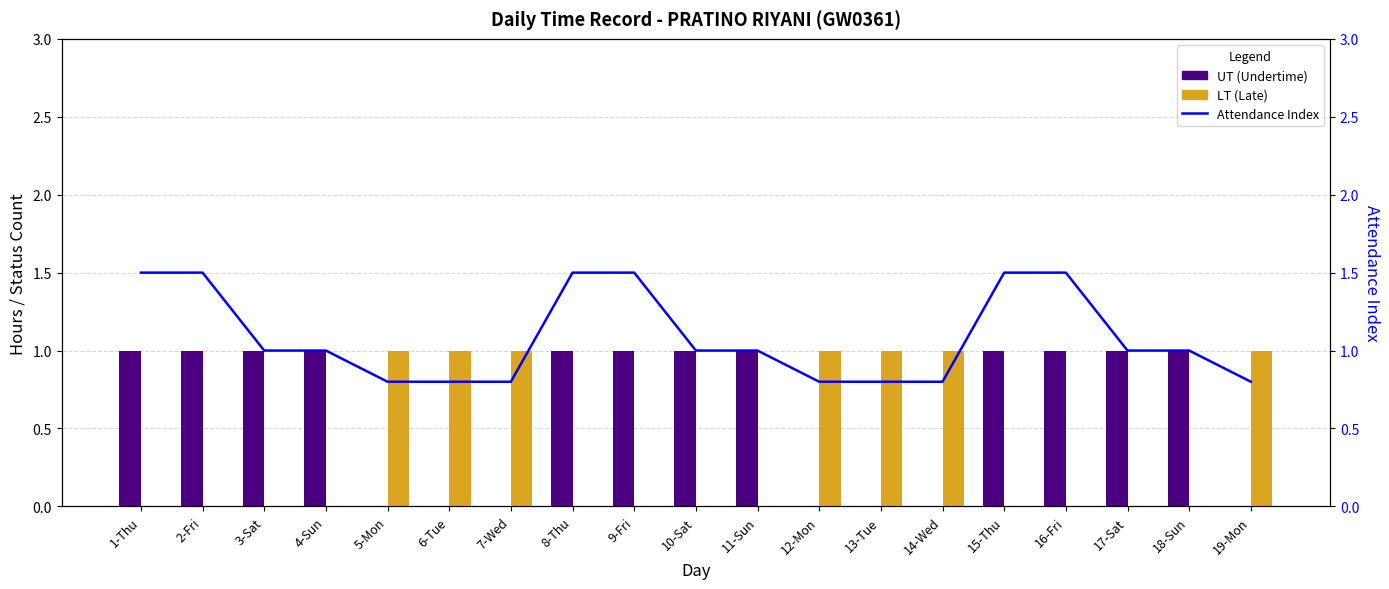

List the series in order of their overall mean, highest first.

Attendance Index, UT (Undertime), LT (Late)